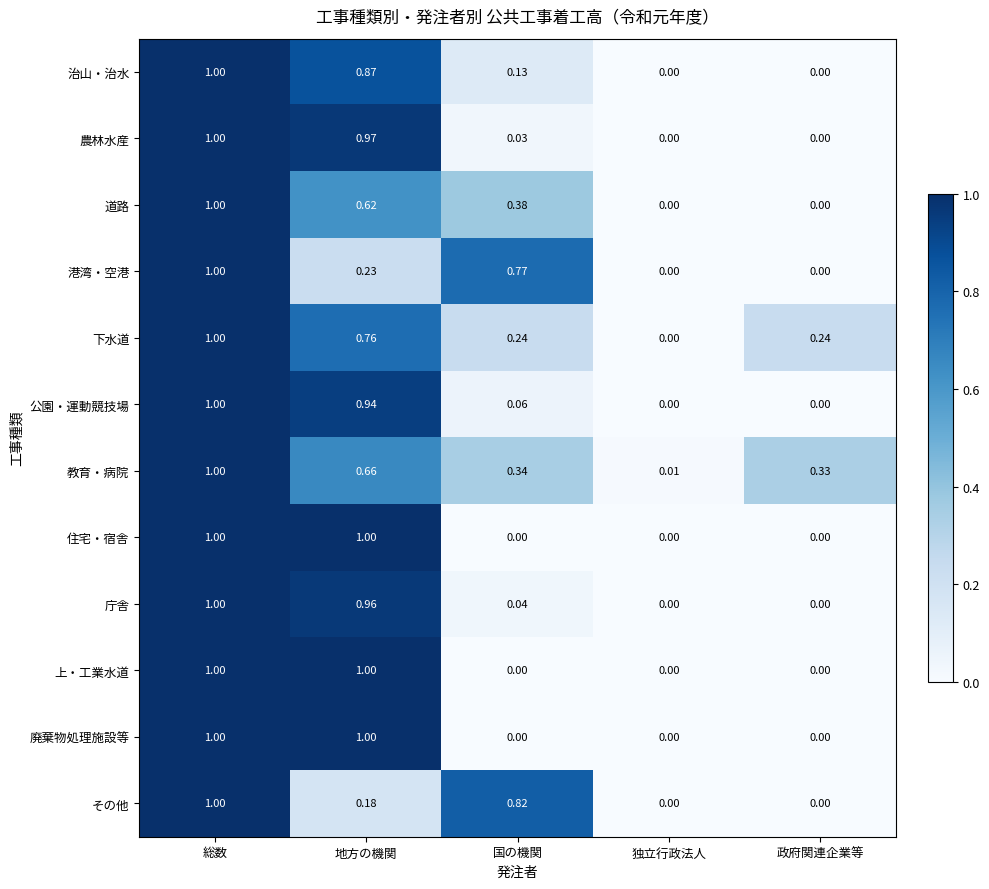

Which series changed the most between 国の機関 and 政府関連企業等?

その他